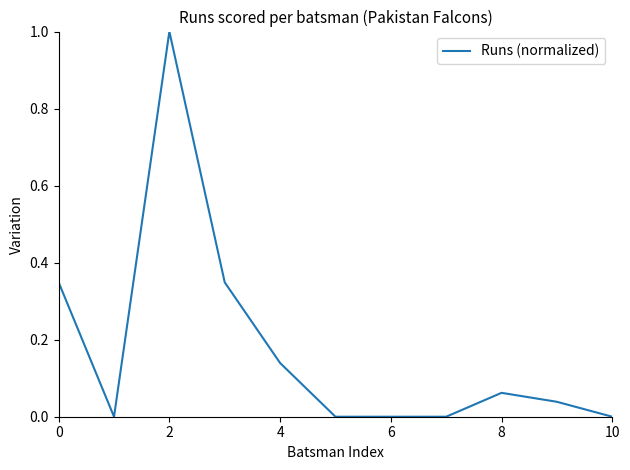

What is the greatest value displayed?

1.0